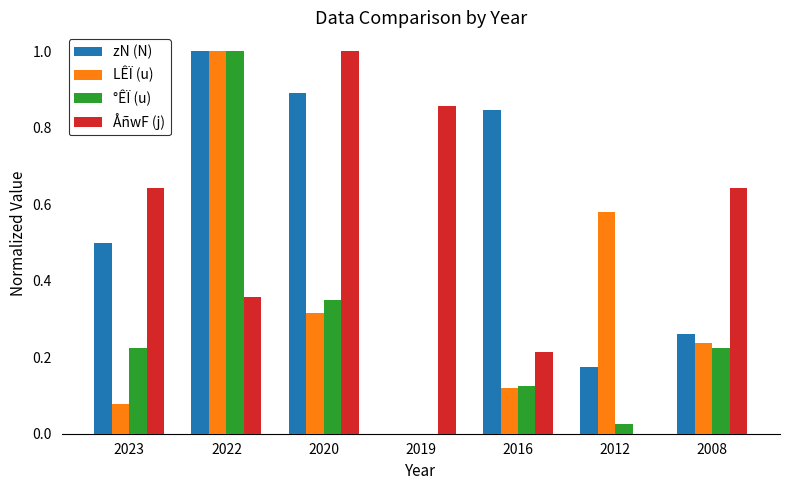

The ÅñwF (j) series shows 0.9 at 2023. True or false?

False